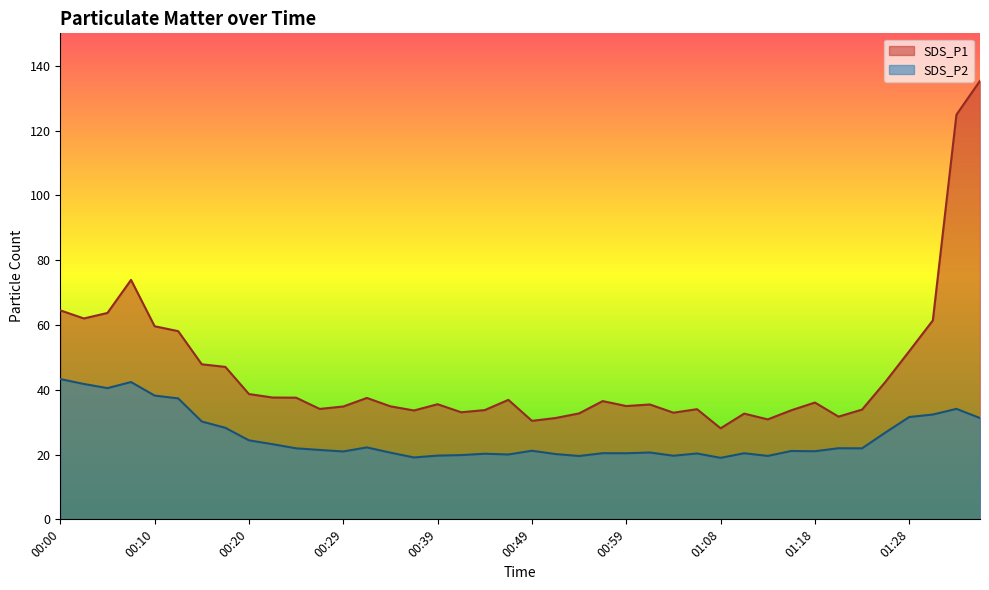

Which has a higher value, 00:56 or 01:28?

01:28